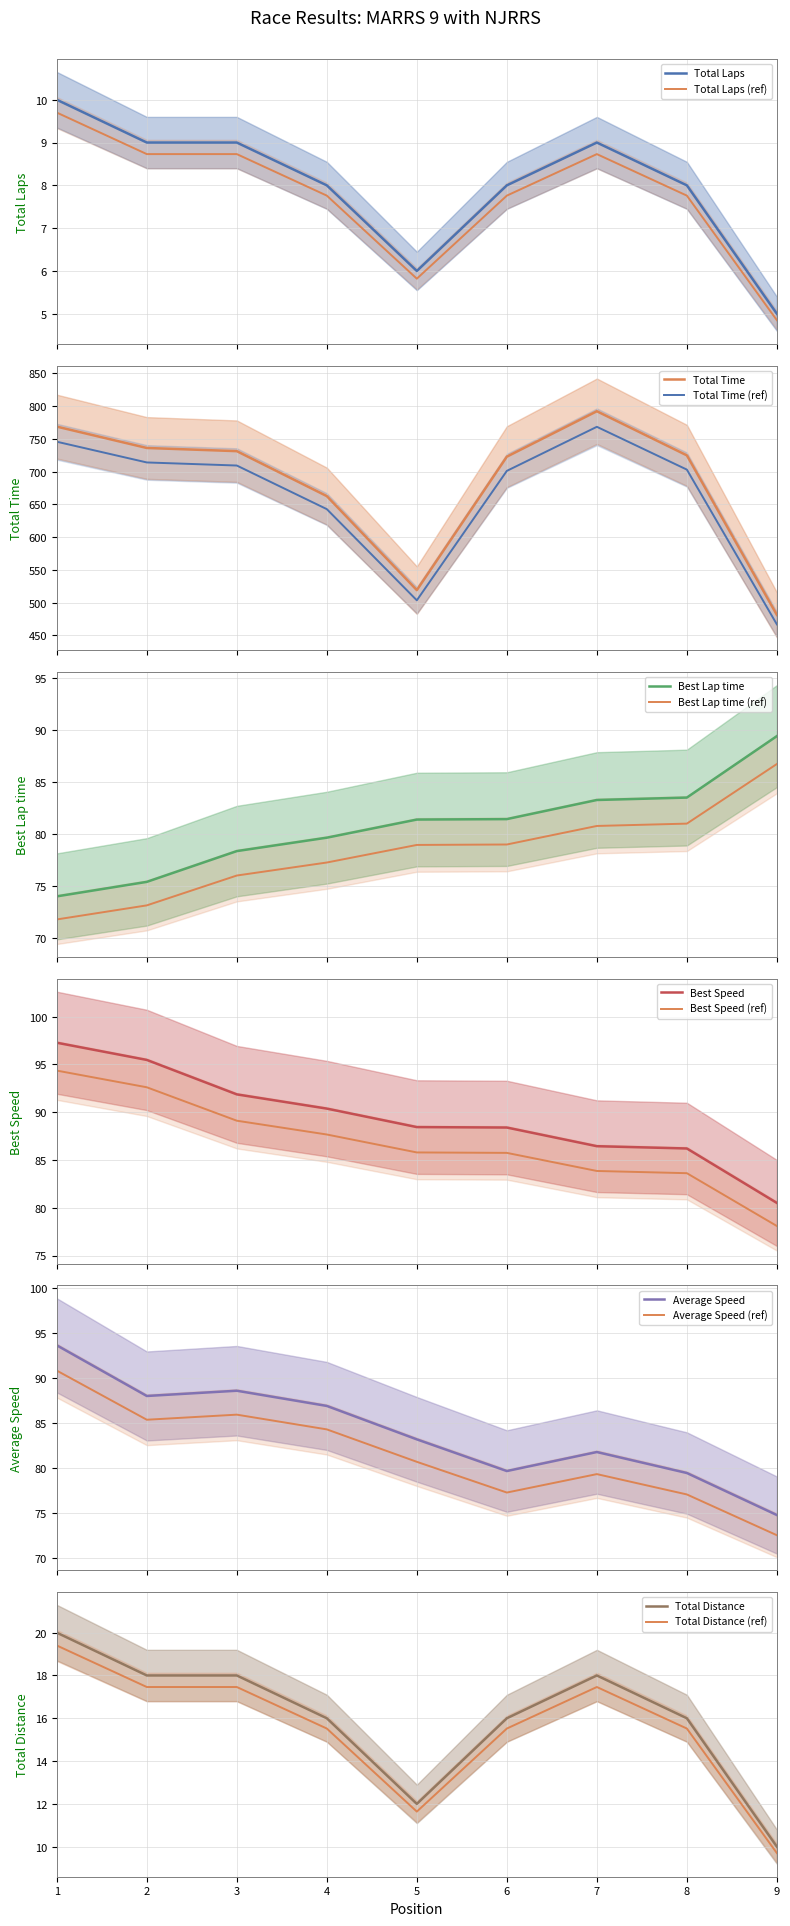

Which series has the largest range (max minus min)?

Total Time